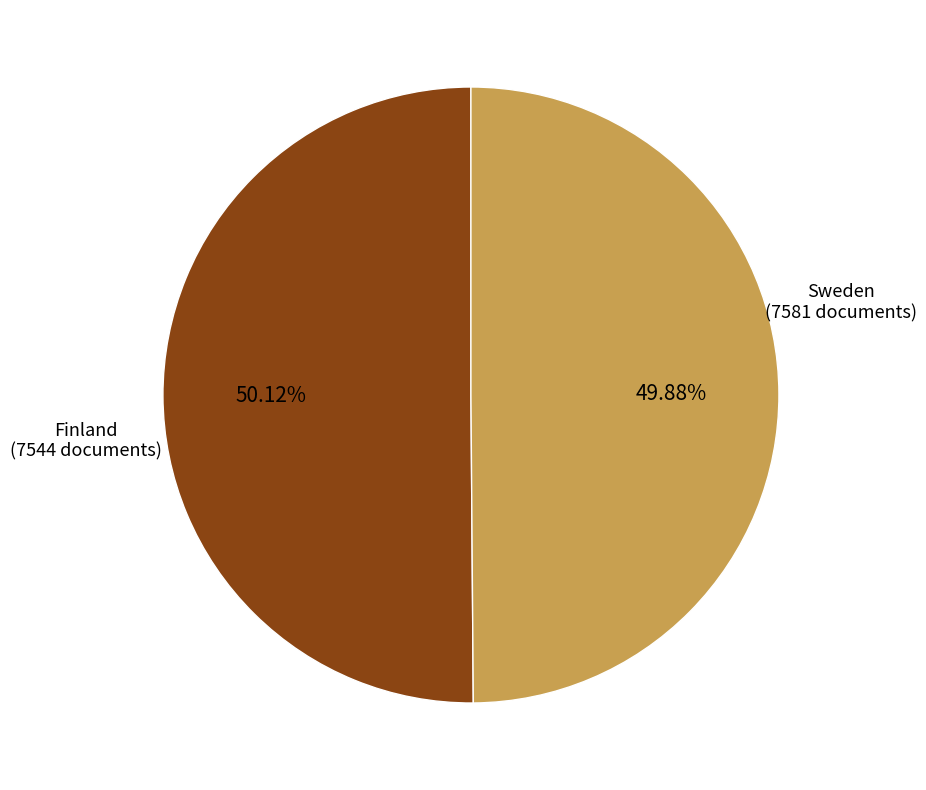

Is there any slice that represents more than half of the pie?

Yes